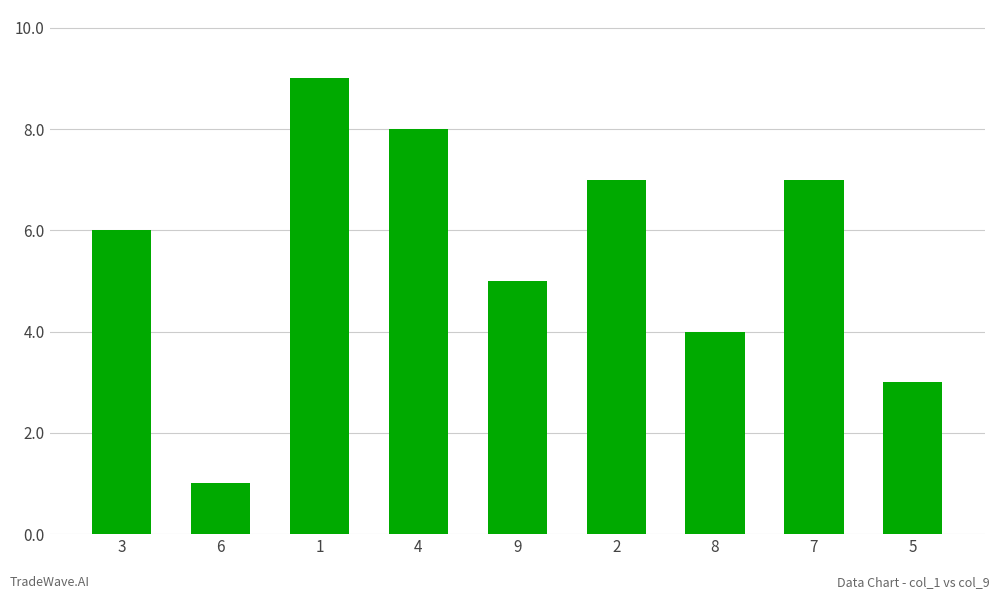

What is the difference between the maximum and second lowest values?

6